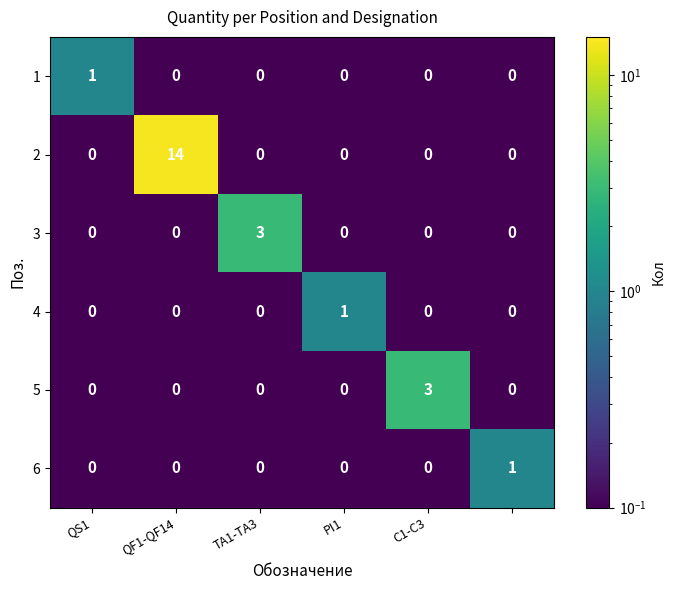

Which series has the widest spread of values?

2